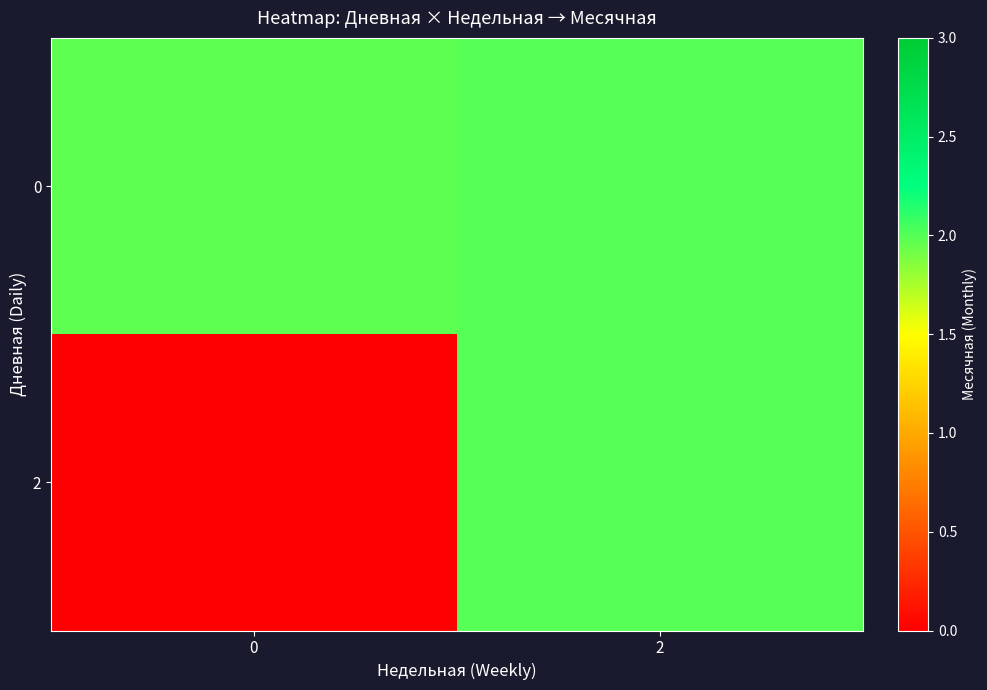

At which category is the sum across all series the highest?

2